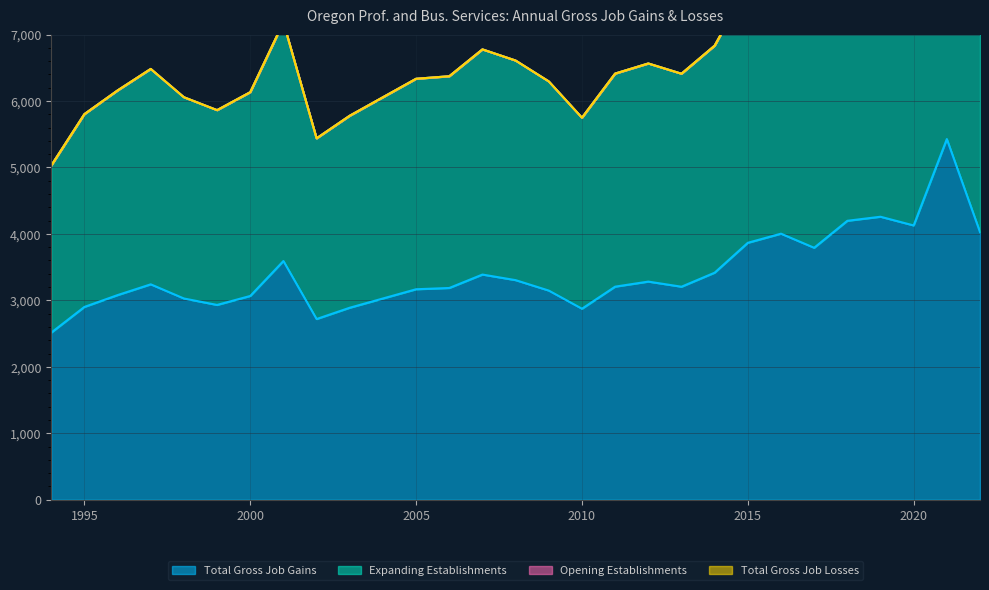

Reading left to right, transcribe all the data shown in this chart.

Total Gross Job Gains: 1994=2514	1995=2901	1996=3079	1997=3241	1998=3028	1999=2931	2000=3066	2001=3592	2002=2719	2003=2889	2004=3028	2005=3167	2006=3186	2007=3388	2008=3304	2009=3147	2010=2874	2011=3206	2012=3282	2013=3205	2014=3416	2015=3866	2016=4003	2017=3791	2018=4197	2019=4258	2020=4127	2021=5427	2022=4027
Expanding Establishments: 1994=5028	1995=5802	1996=6158	1997=6482	1998=6056	1999=5862	2000=6132	2001=7184	2002=5438	2003=5778	2004=6056	2005=6334	2006=6372	2007=6776	2008=6608	2009=6294	2010=5748	2011=6412	2012=6564	2013=6410	2014=6832	2015=7732	2016=8006	2017=7582	2018=8394	2019=8516	2020=8254	2021=10854	2022=8054